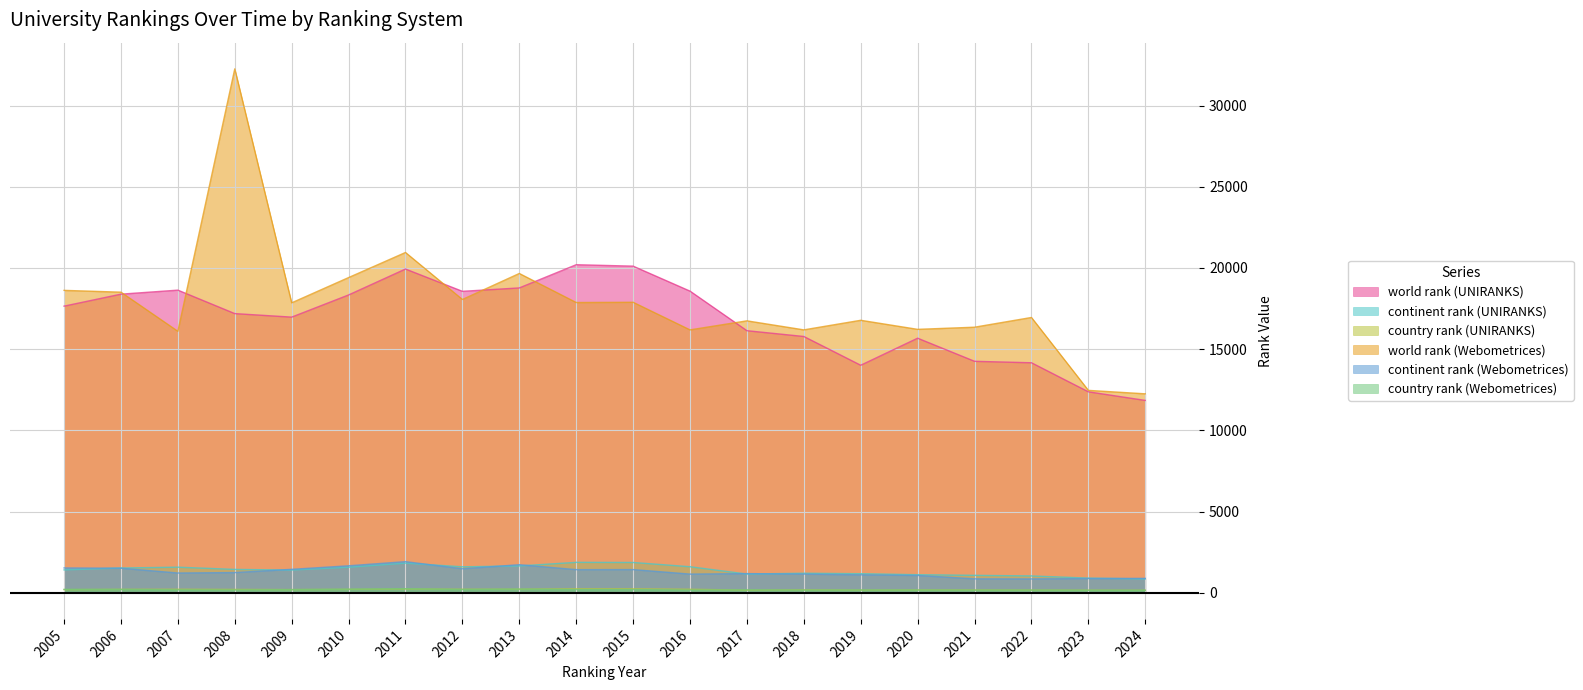

How many data points in country rank (Webometrices) are less than 176?

10